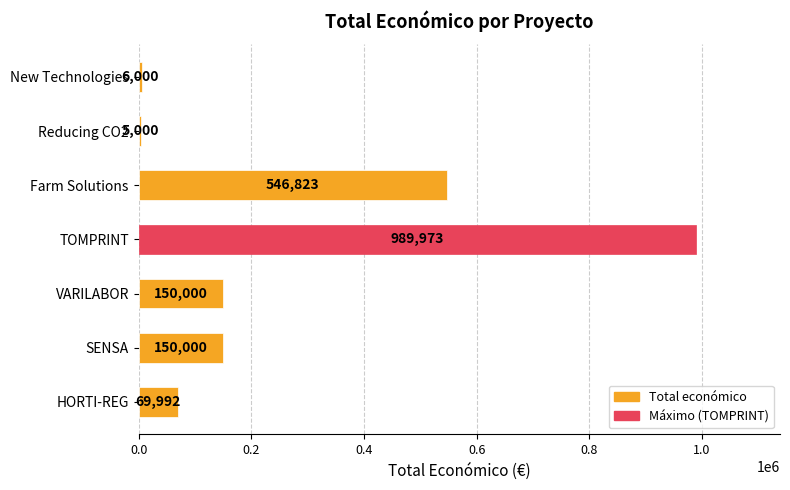

The value at VARILABOR is 259760. True or false?

False